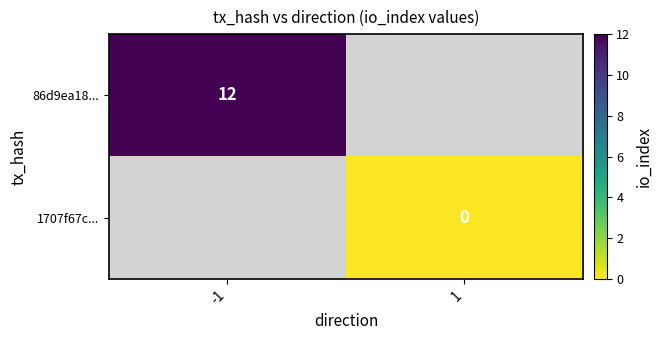

Is it true that 86d9ea18... equals 6 at -1?

False